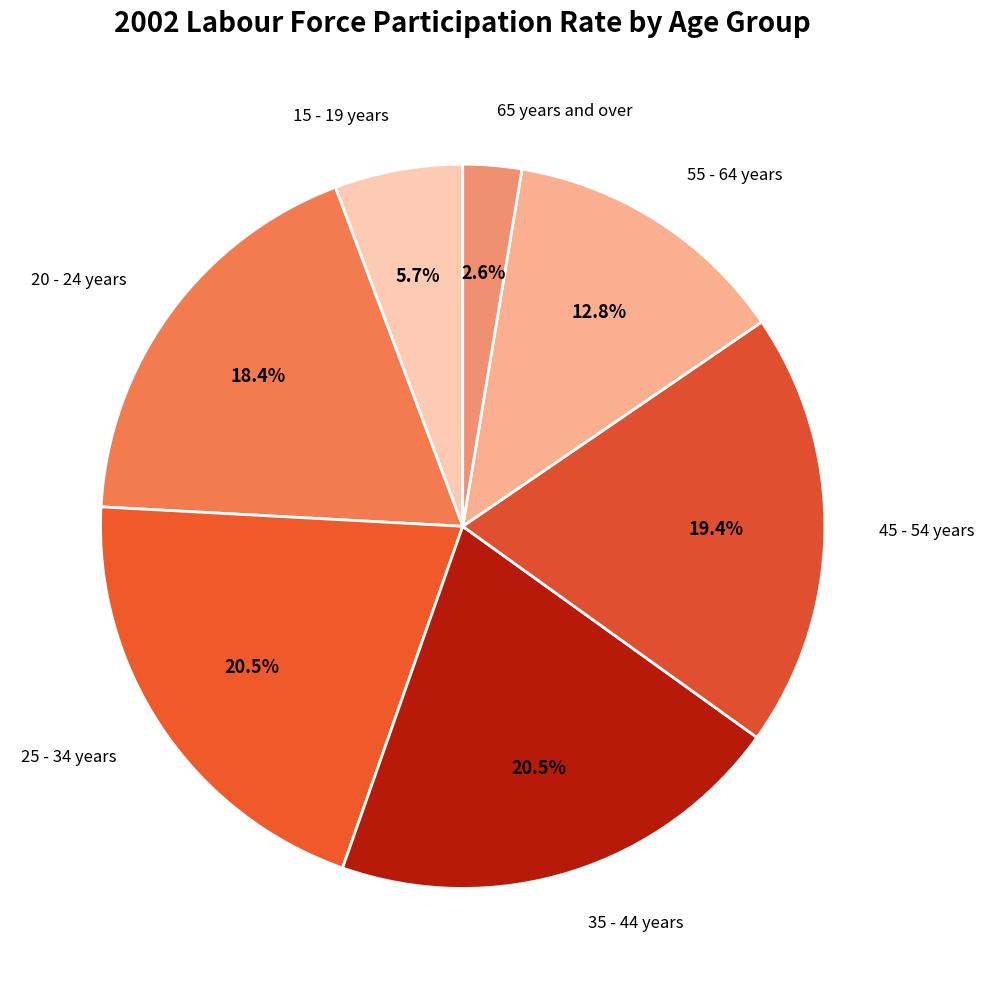

To the nearest percent, what portion does 55 - 64 years represent?

13%